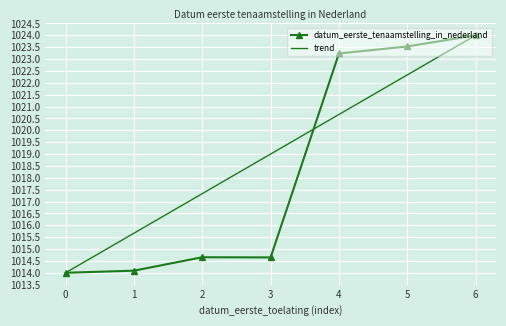

What is the difference between the highest and lowest values at 4?

2.6